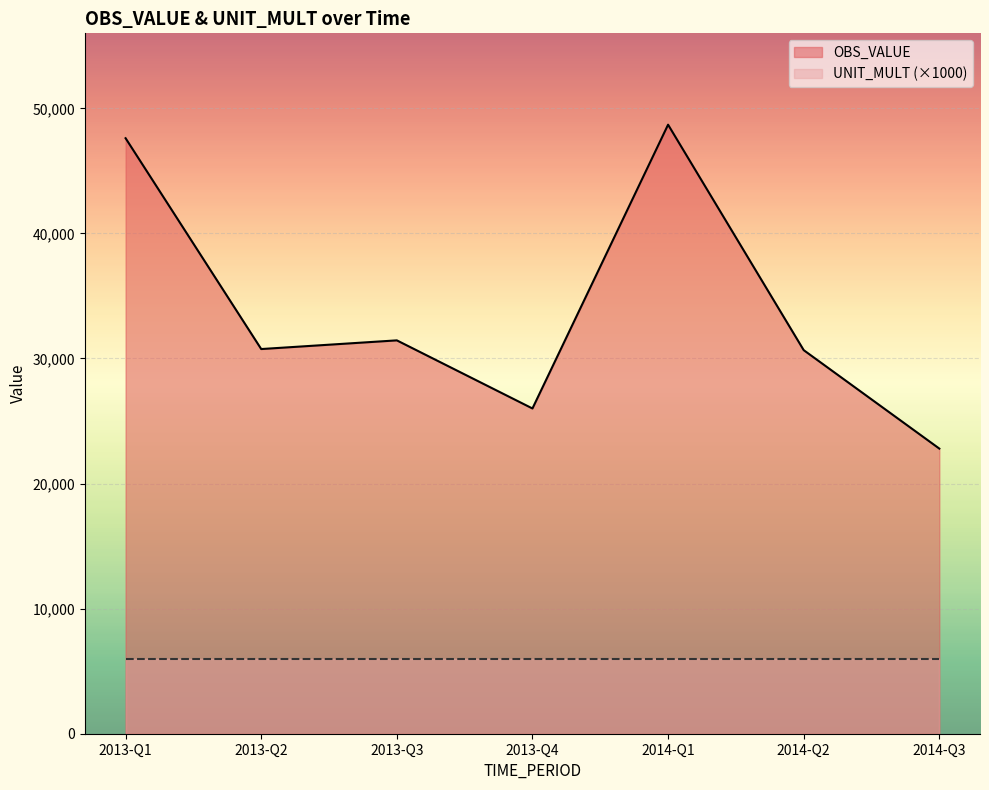

True or false: OBS_VALUE and UNIT_MULT (×1000) intersect in this chart.

False